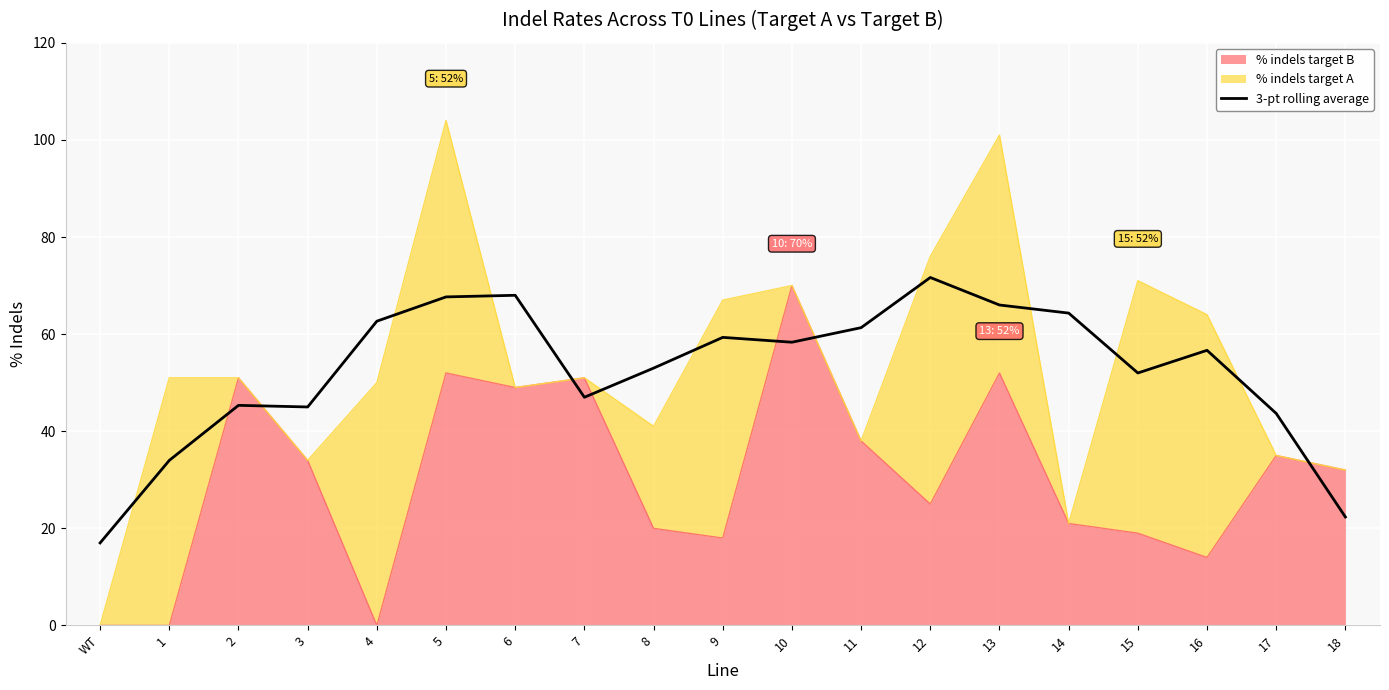

The value at 13 is 66.0. True or false?

True